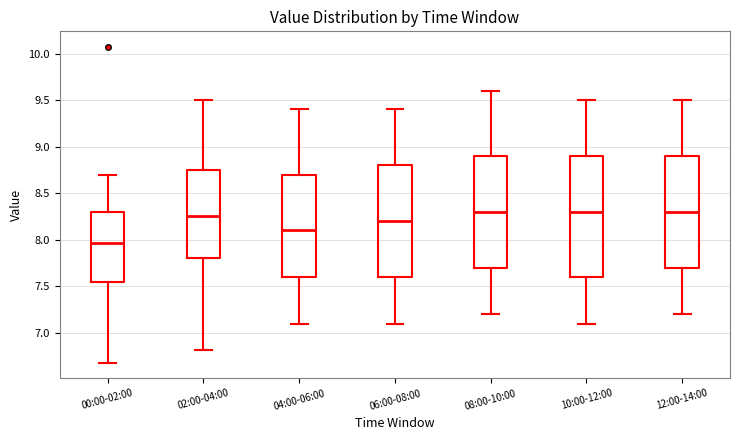

Reading left to right, read every box against the y-axis: the position of its median line, the range the box covers, and the ends of its whiskers. The values are not printed on the chart, so give them approximately, as read against the axis.

00:00-02:00: median 7.95, box 7.55 to 8.30, whiskers 6.70 to 8.70
02:00-04:00: median 8.25, box 7.80 to 8.75, whiskers 6.80 to 9.50
04:00-06:00: median 8.10, box 7.60 to 8.70, whiskers 7.10 to 9.40
06:00-08:00: median 8.20, box 7.60 to 8.80, whiskers 7.10 to 9.40
08:00-10:00: median 8.30, box 7.70 to 8.90, whiskers 7.20 to 9.60
10:00-12:00: median 8.30, box 7.60 to 8.90, whiskers 7.10 to 9.50
12:00-14:00: median 8.30, box 7.70 to 8.90, whiskers 7.20 to 9.50